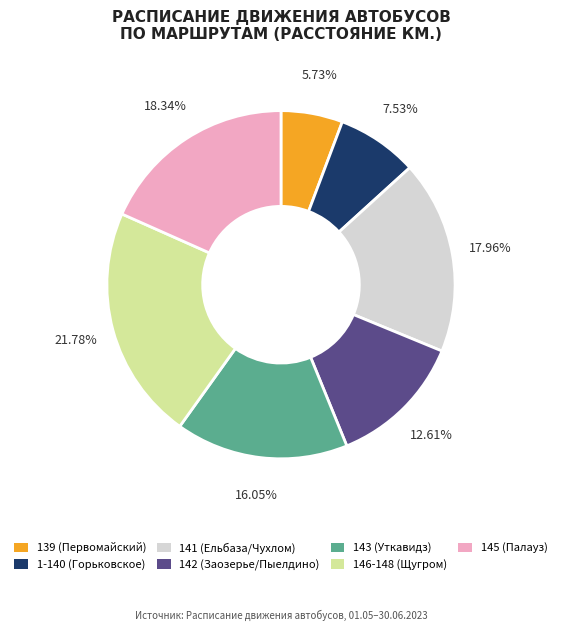

Which has a higher value, 139 (Первомайский) or 1-140 (Горьковское)?

1-140 (Горьковское)